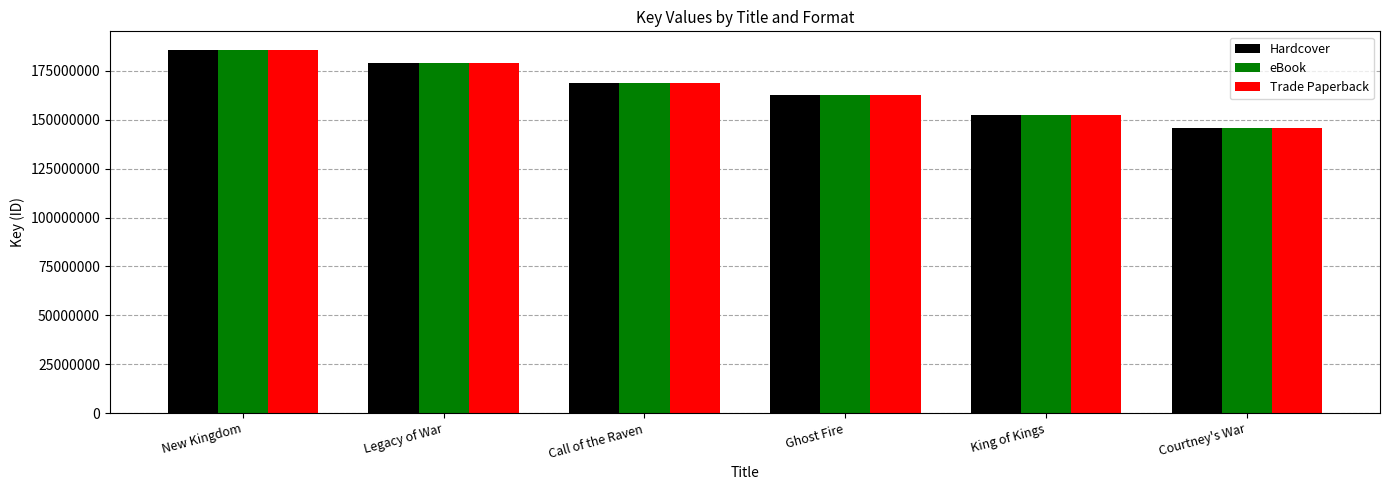

How many categories are shown in the chart?

6